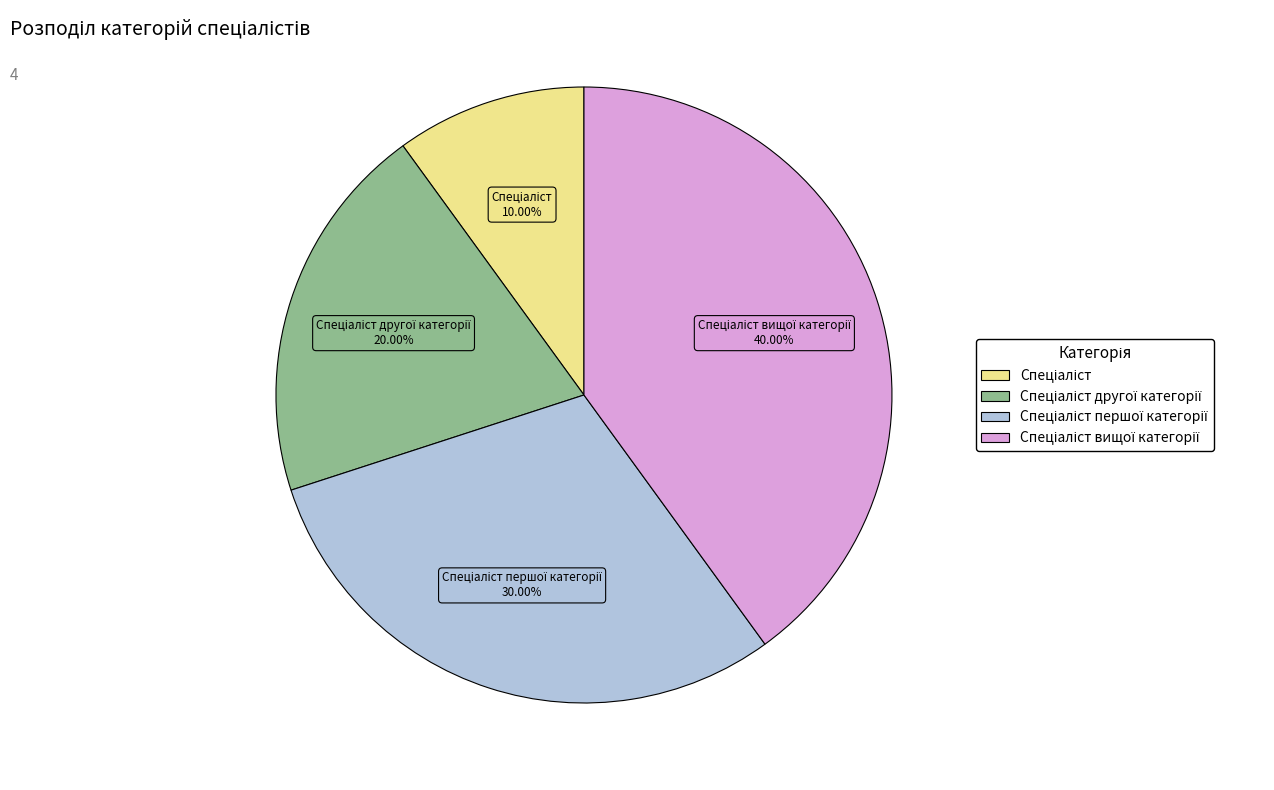

What portion of the pie excludes Спеціаліст?

90.0%